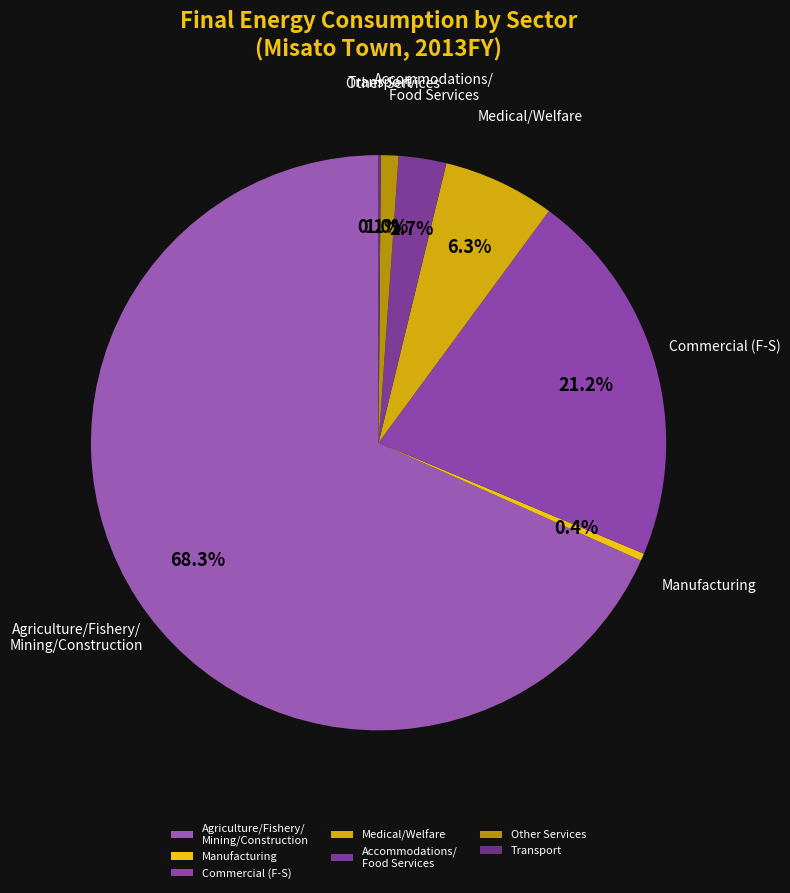

What is the largest slice in the pie chart?

Agriculture/Fishery/ Mining/Construction